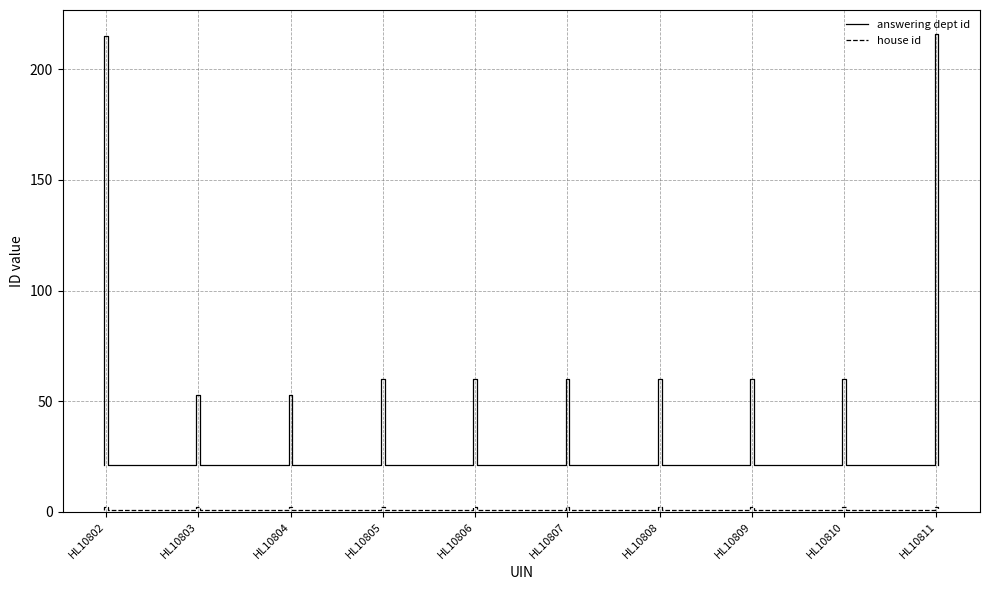

Is it true that answering dept id equals 30 at HL10809?

False